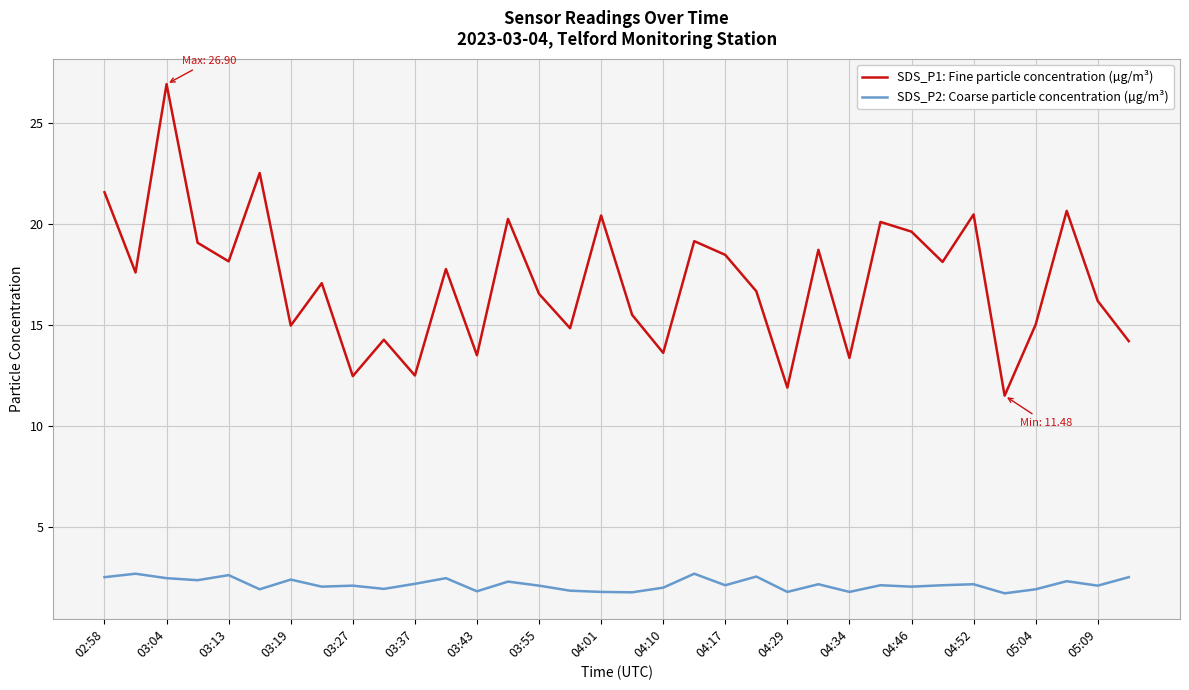

Does the chart have visible grid lines?

Yes